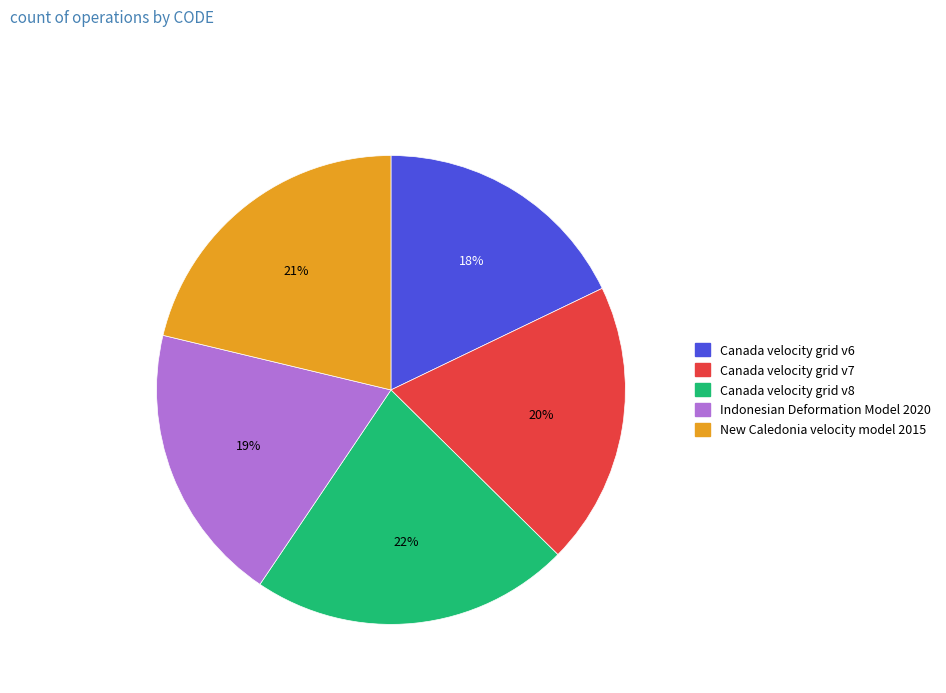

Which category has the smallest portion of the pie?

Canada velocity grid v6